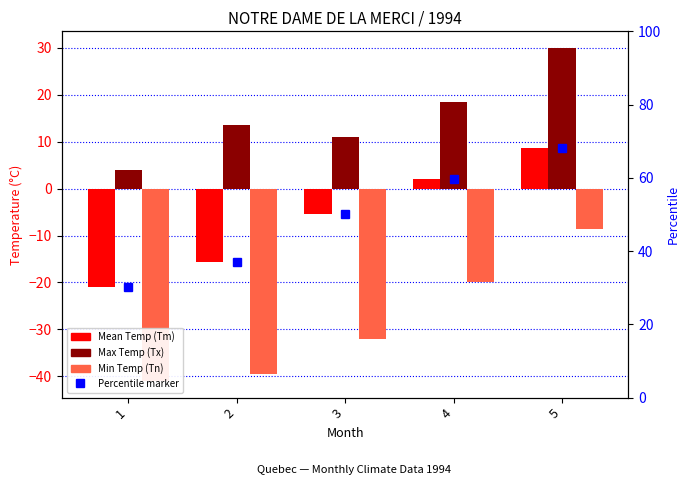

Between 2 and 3, which series saw the biggest shift?

Tm